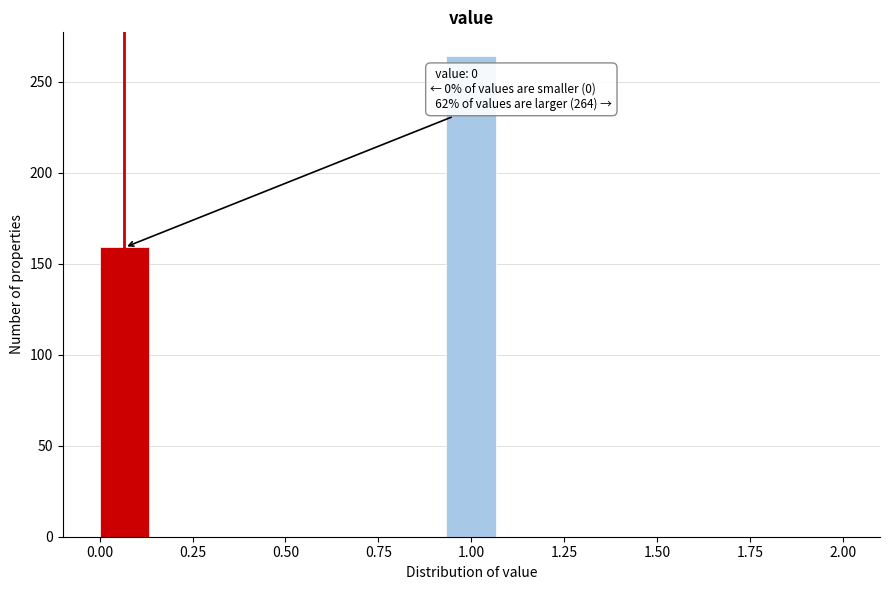

Around what value on the x-axis is the tallest bar? Give the approximate position of its centre, as read against the axis.

1.00